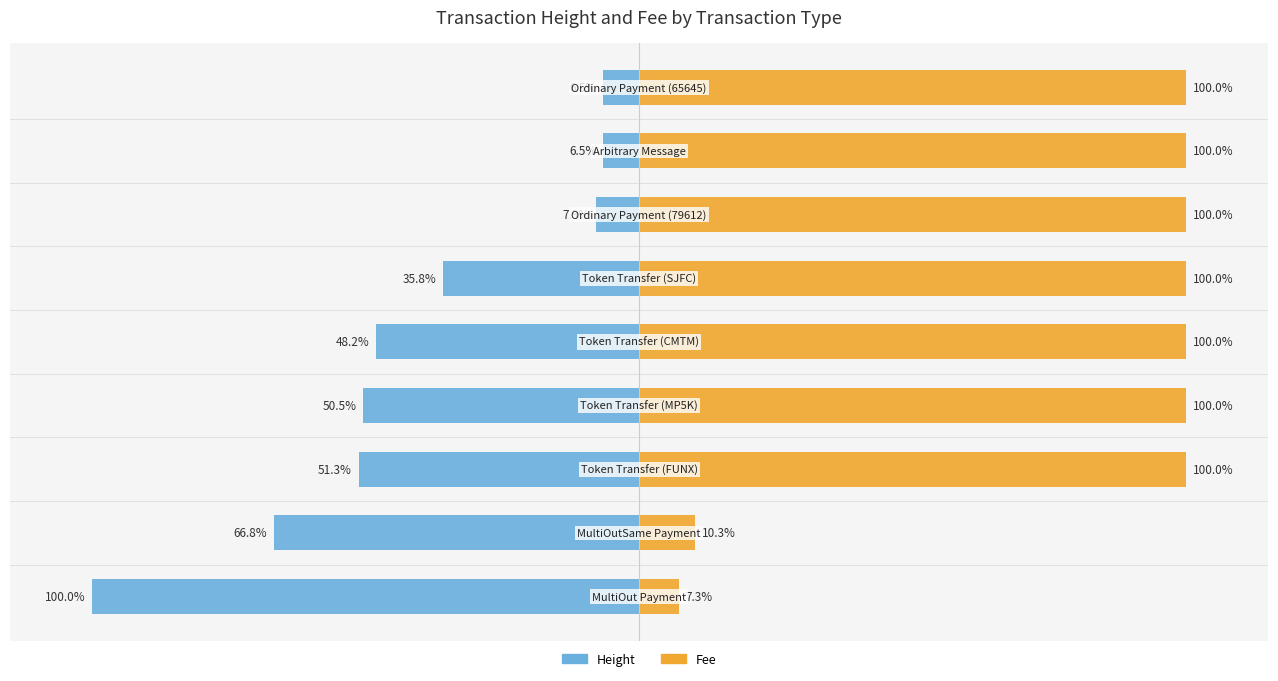

Does the chart contain any negative values?

Yes